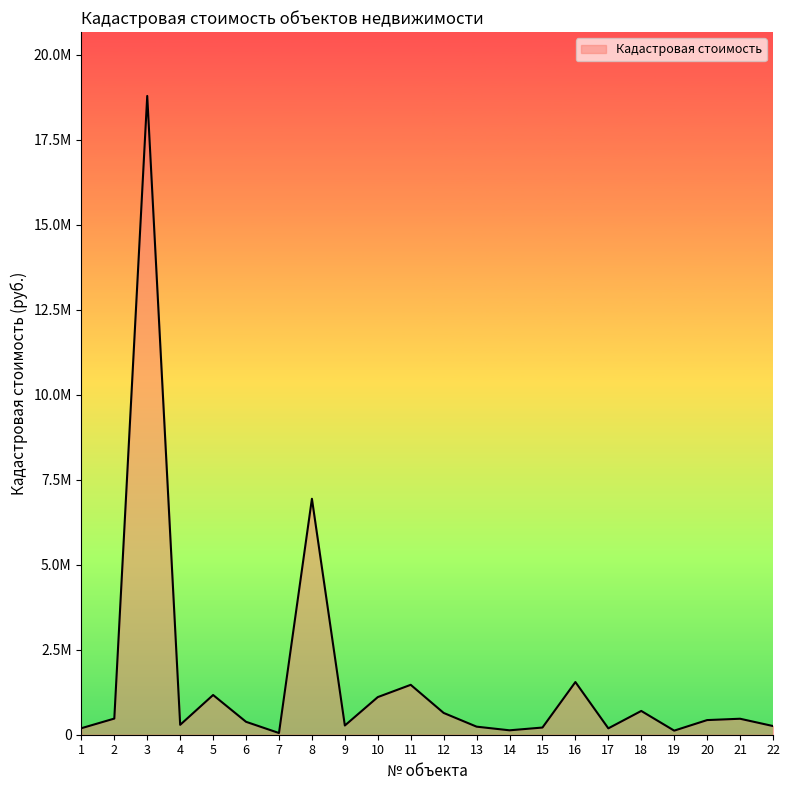

What is the value of the 22nd point from the left?

255514.6